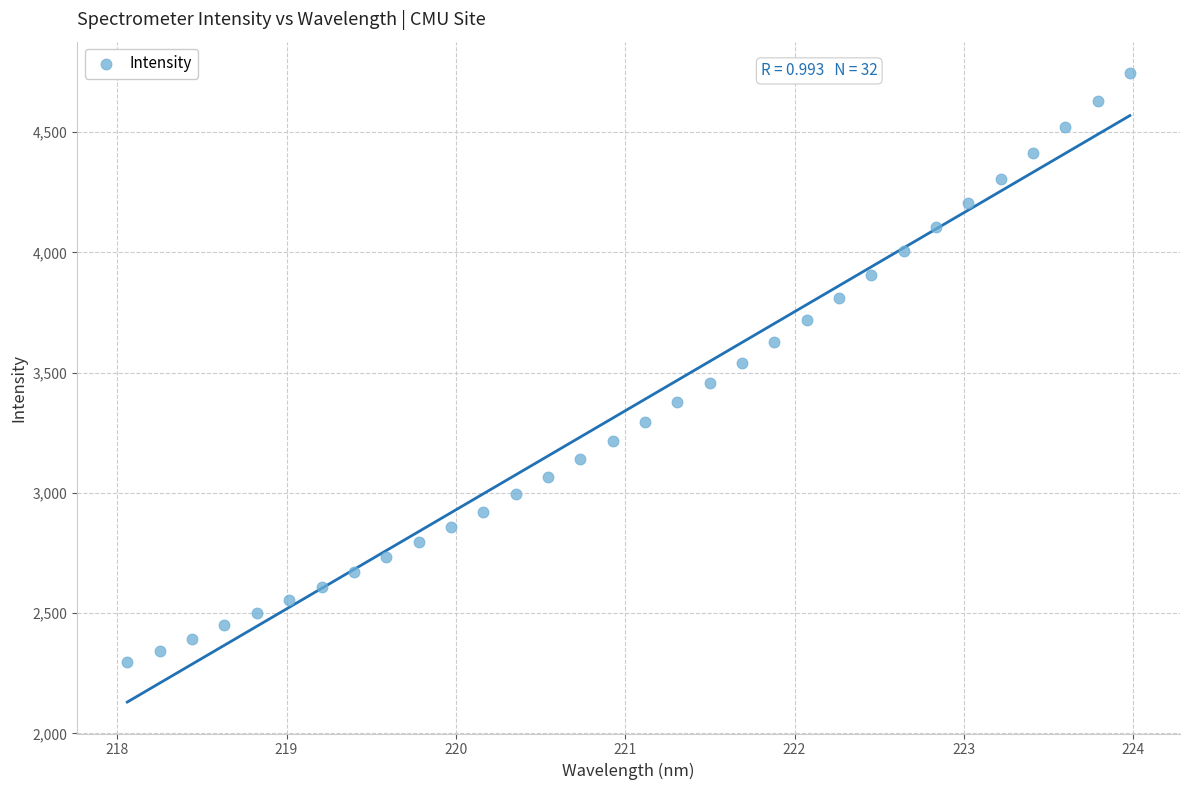

What is the range of X values (max minus min)?

5.9